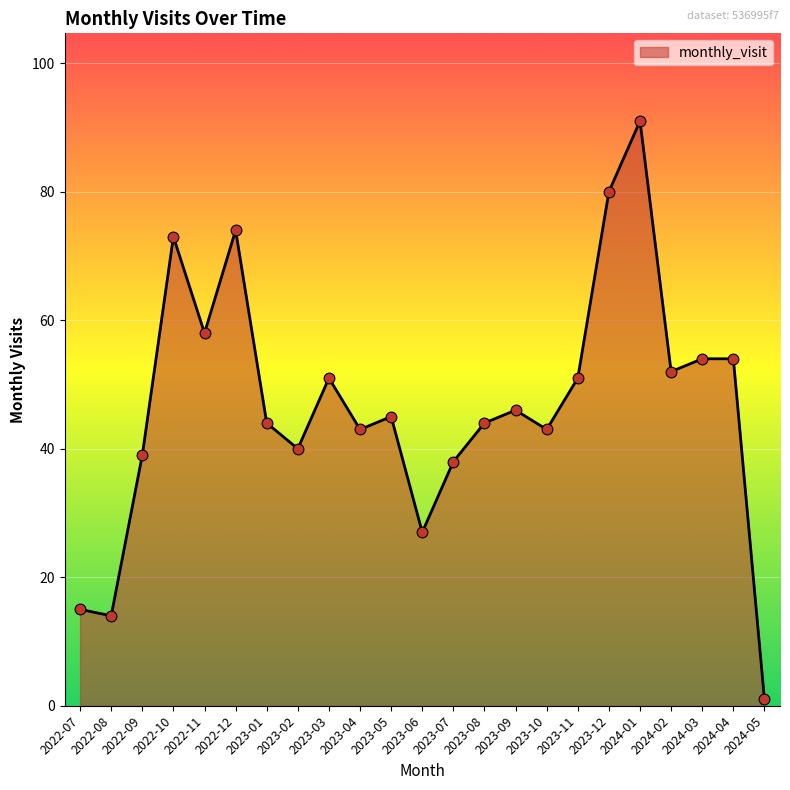

What is the ratio of the value at 2022-12 to the value at 2022-08?

5.3